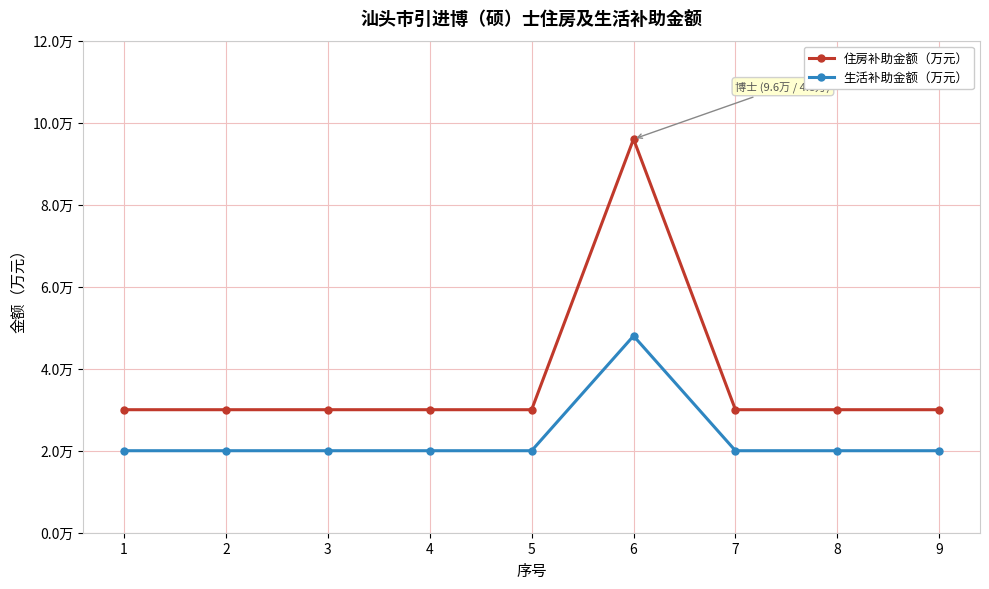

What are all the series names shown in the legend?

住房补助金额（万元）, 生活补助金额（万元）